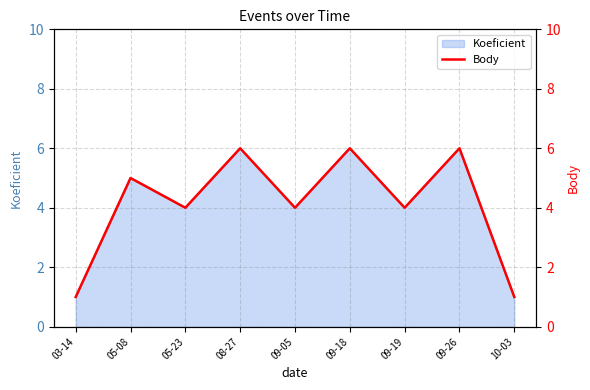

Does the chart have visible grid lines?

Yes